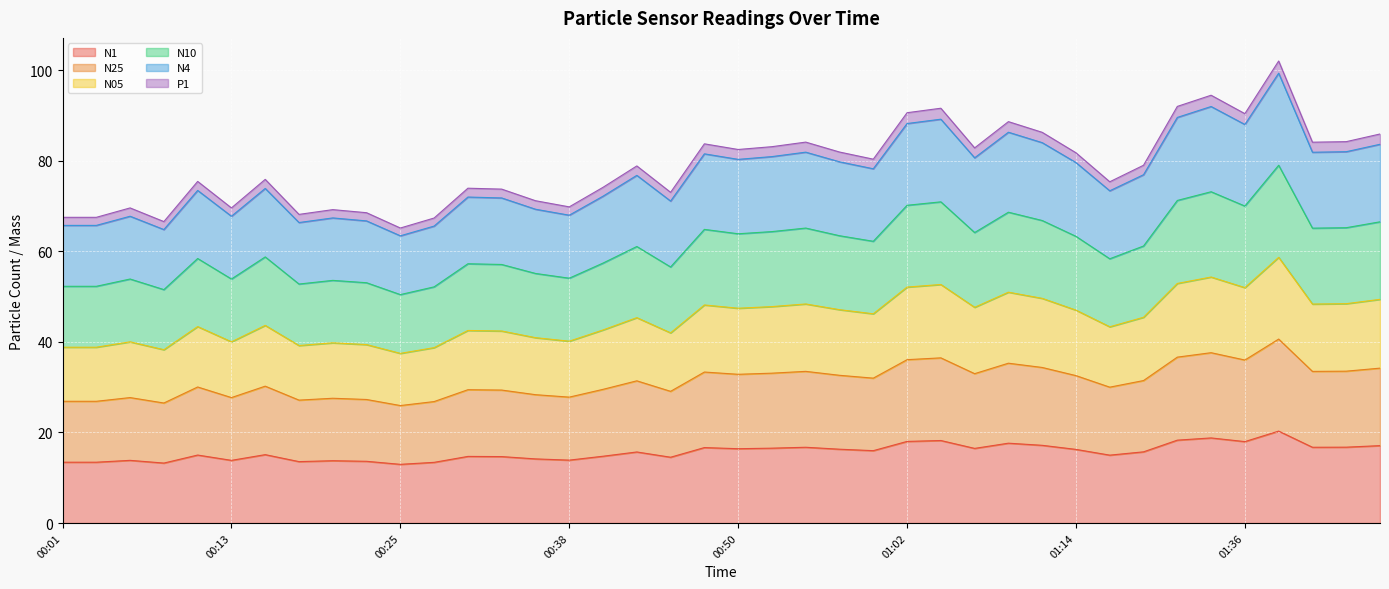

Which category has the lowest value across all series?

00:25